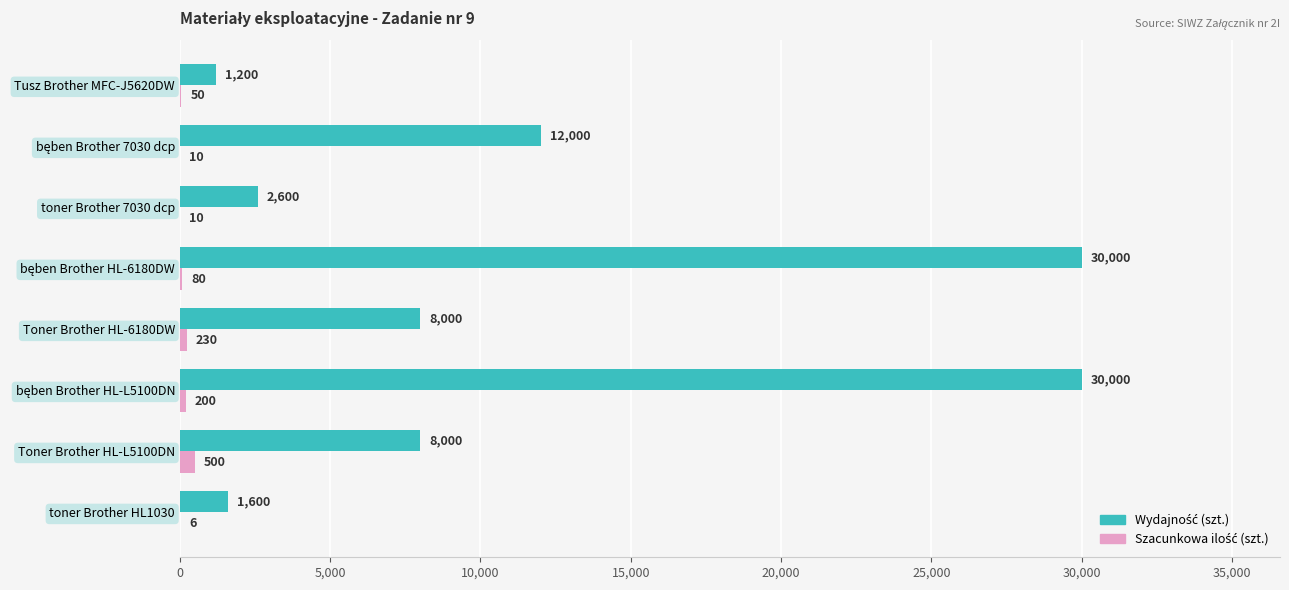

What is the total value across all series at toner Brother HL1030?

1606